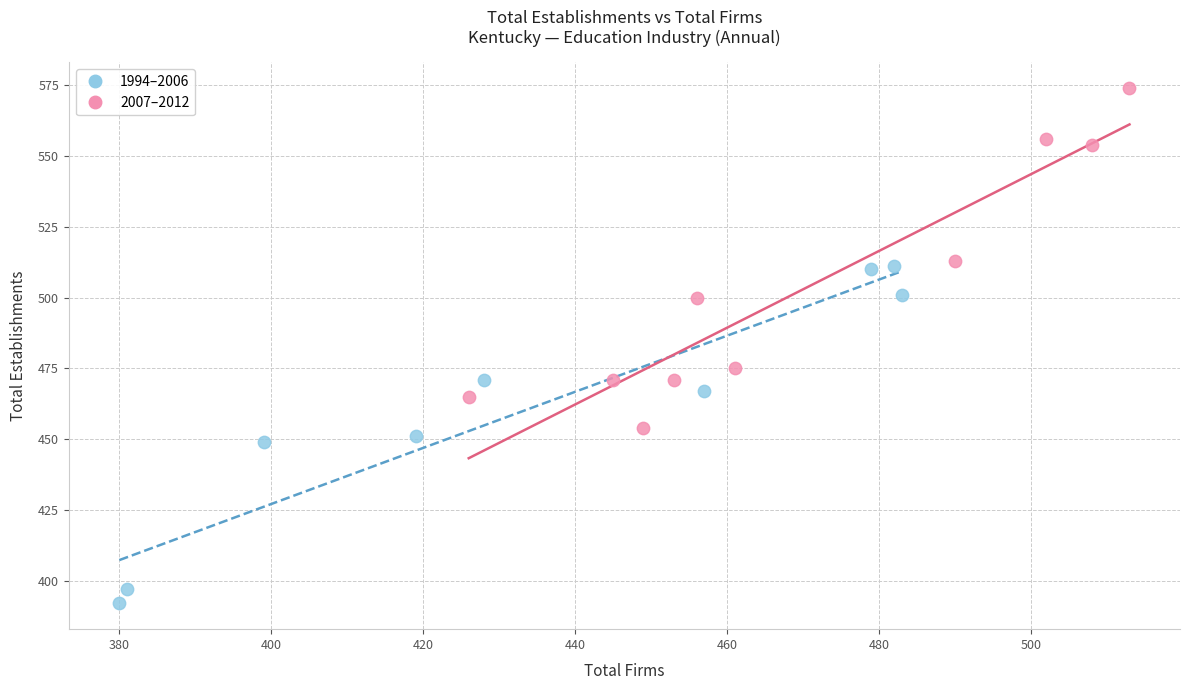

Which series reaches the maximum Y coordinate?

2007–2012